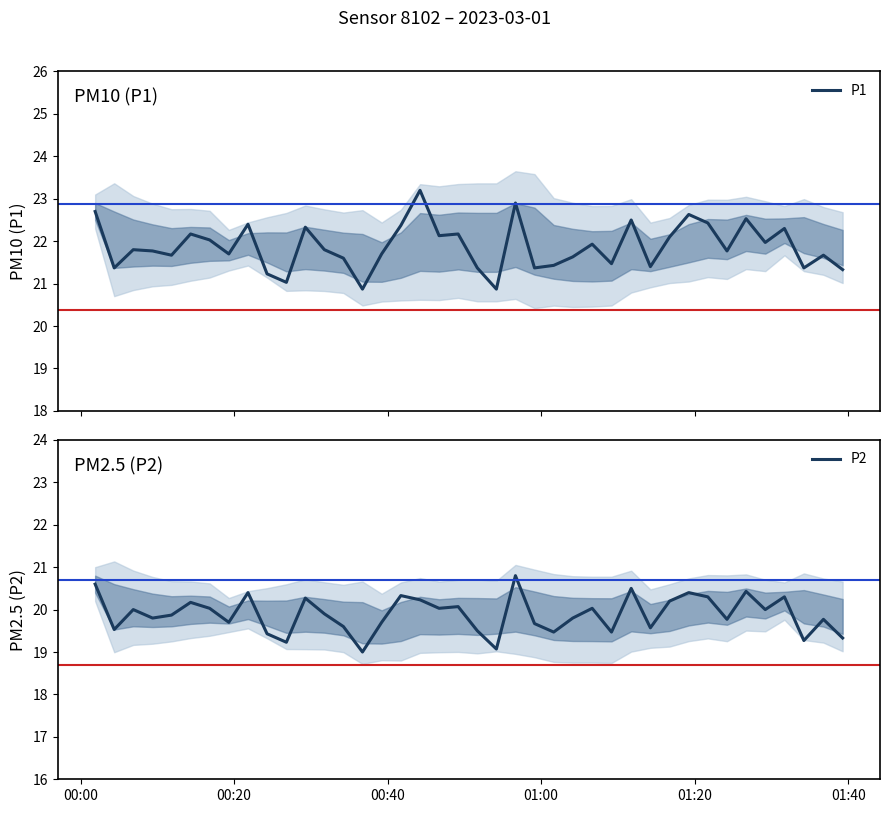

What is the maximum value for P1?

23.2